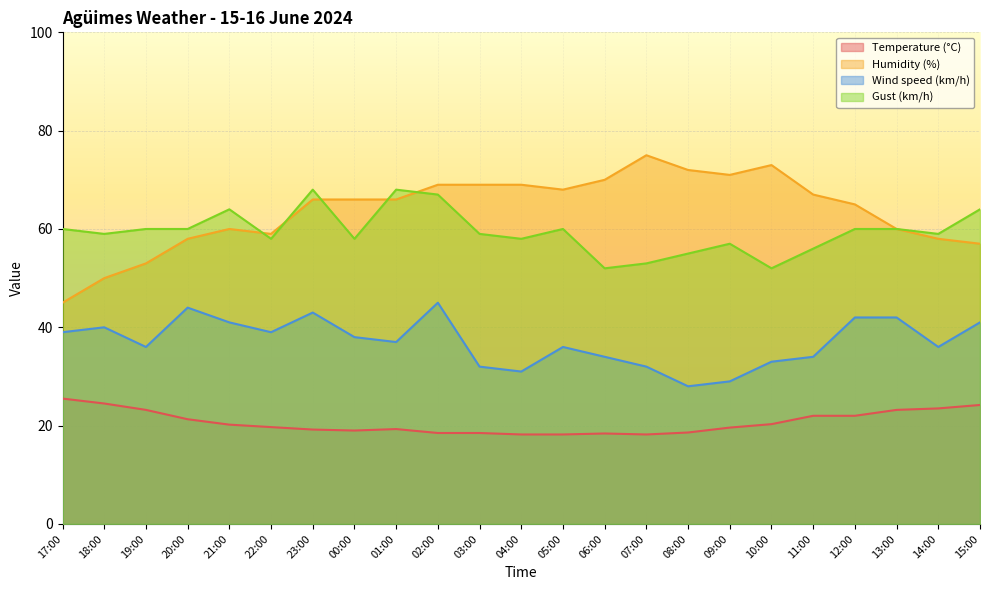

At which label does Temperature (°C) first exceed 19?

17:00